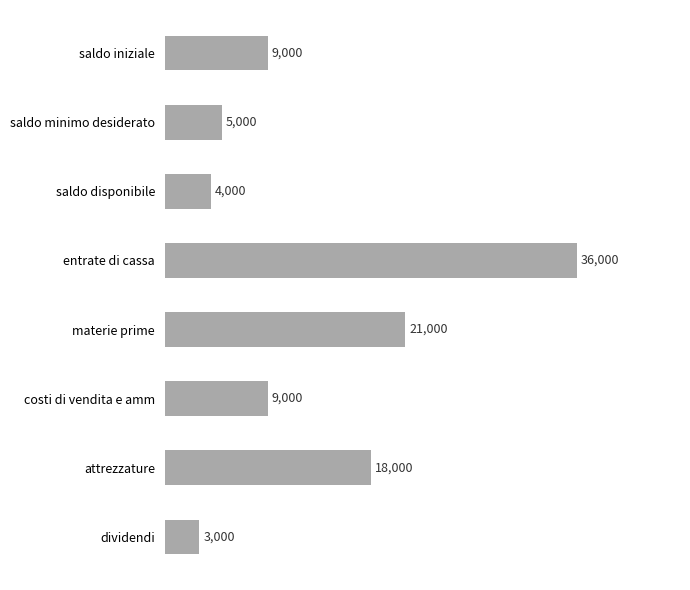

Is it true that the value at saldo iniziale is 9000?

True